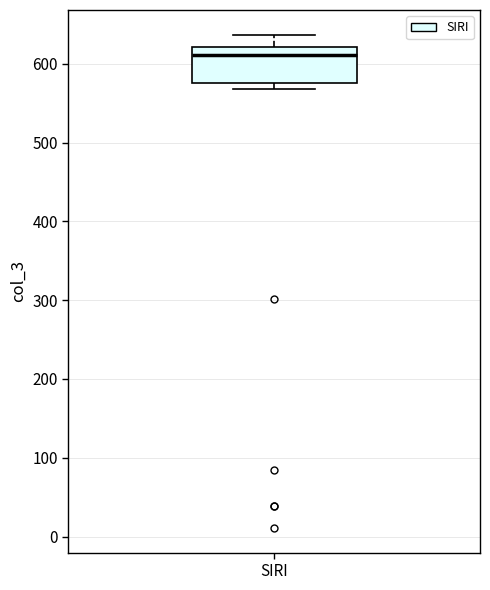

Read this box plot against the y-axis: the position of the median line, the range covered by the box, and the ends of both whiskers. The values are not printed on the chart, so give them approximately, as read against the axis.

median 610, box 580 to 620, whiskers 570 to 640